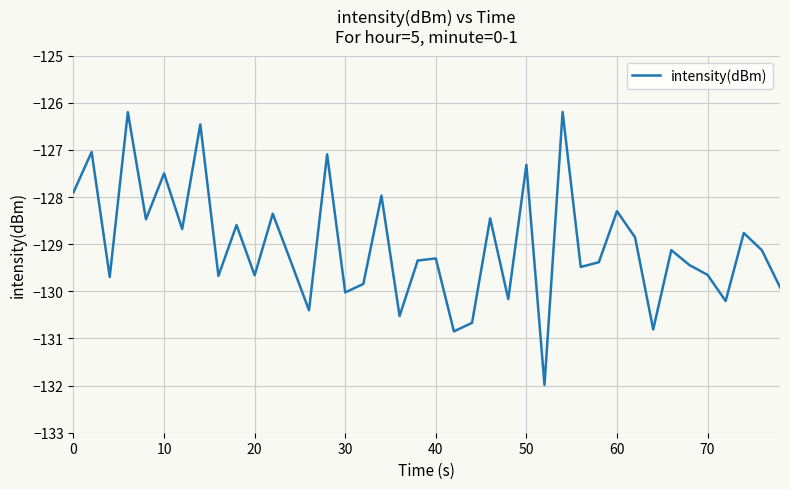

What is the minimum value shown in the chart?

-132.0